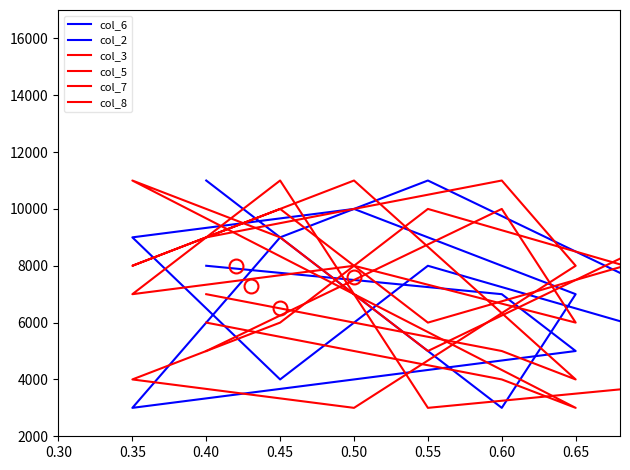

Which series changed the most between 0.60 and 0.45?

col_5